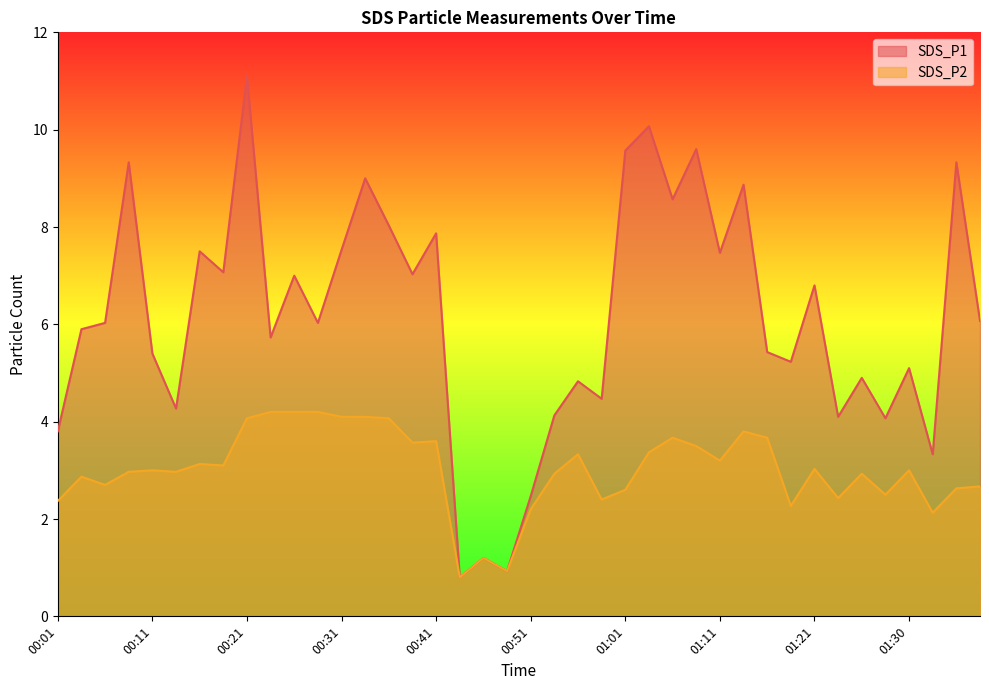

True or false: SDS_P2 has a value of 1.4 at 00:43.

False